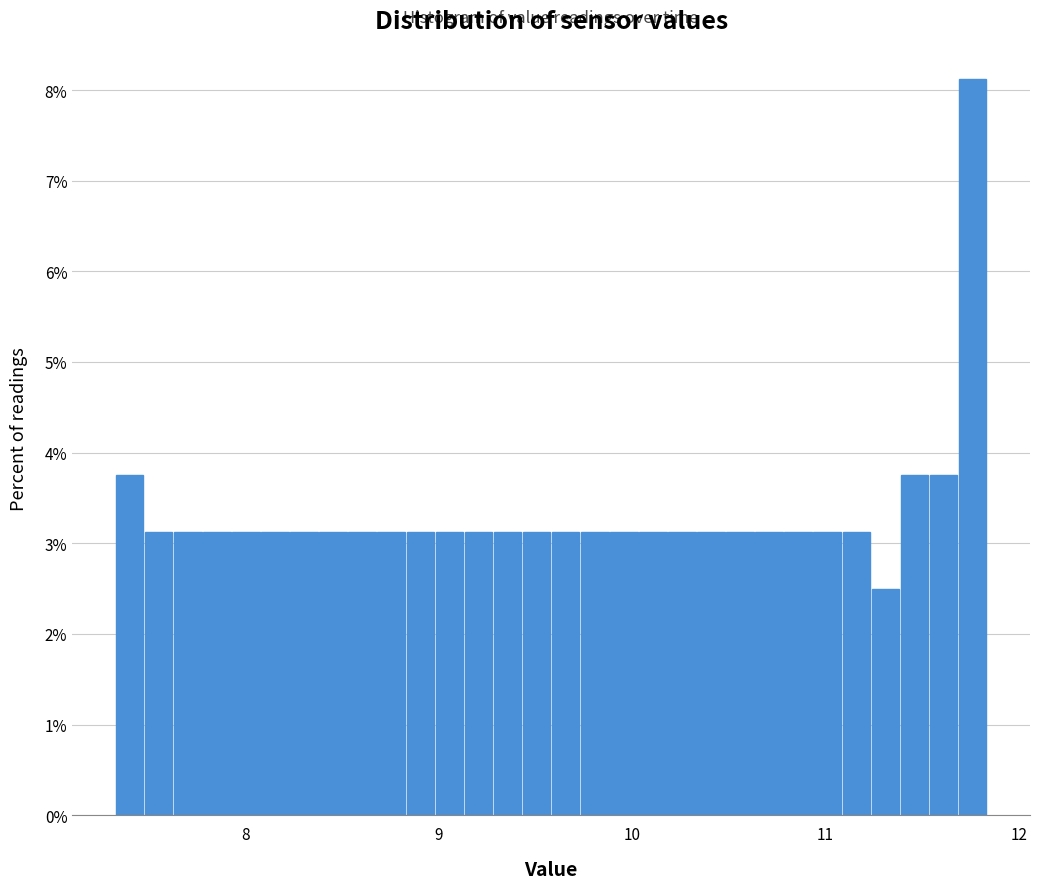

Read against the x-axis, roughly where is the centre of the tallest bar?

11.8